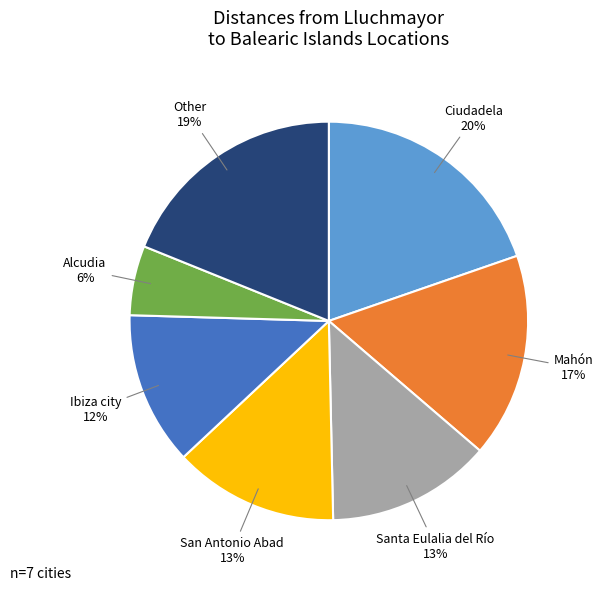

Is it true that Other is 31% of the pie?

False